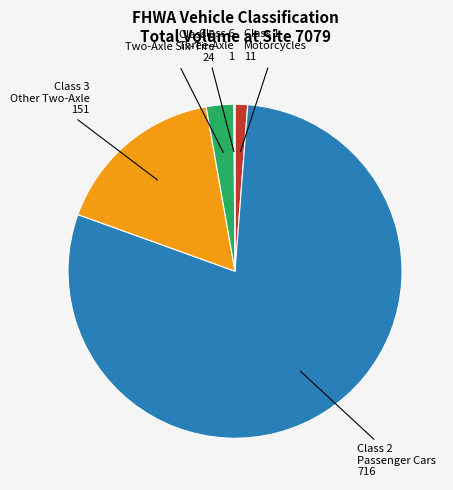

Is there any slice that represents more than half of the pie?

Yes